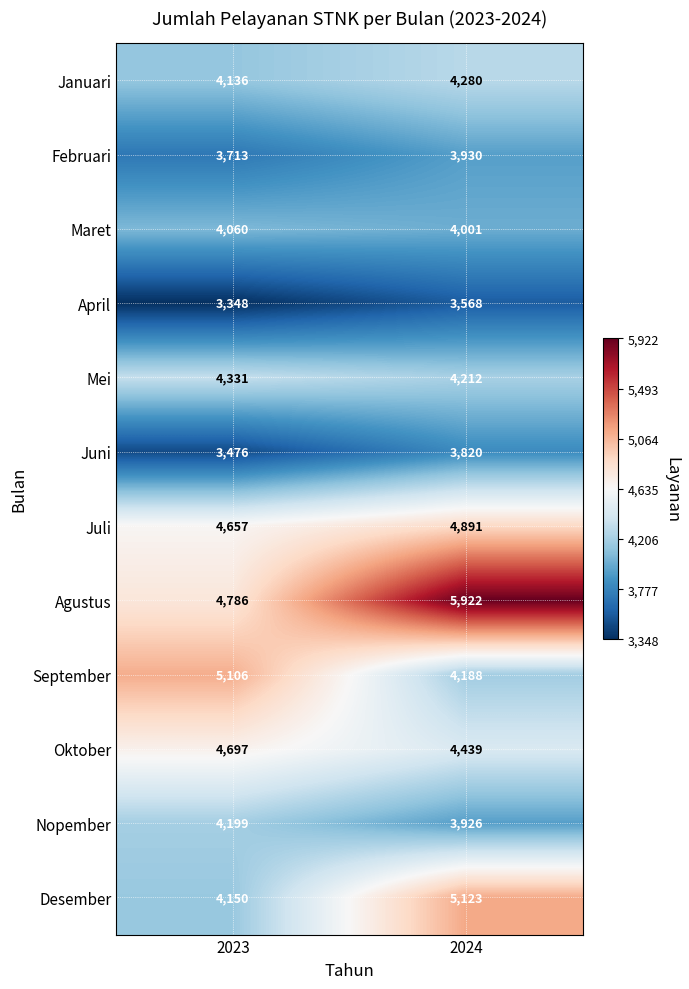

At 2024, list the series in order from smallest to largest.

April, Juni, Nopember, Februari, Maret, September, Mei, Januari, Oktober, Juli, Desember, Agustus